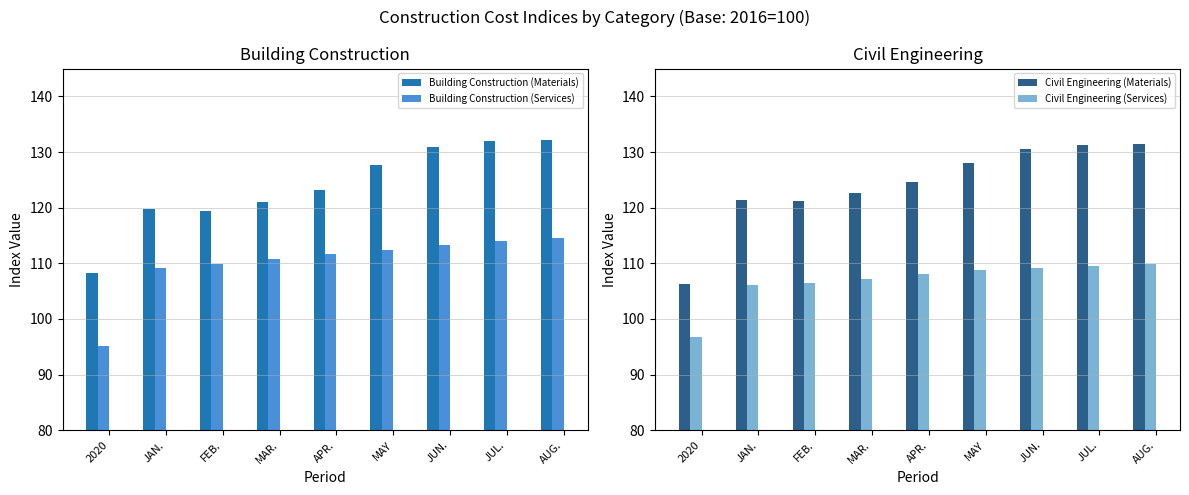

Rank the series by their maximum value, from highest to lowest.

Building Construction (Materials), Civil Engineering (Materials), Building Construction (Services), Civil Engineering (Services)